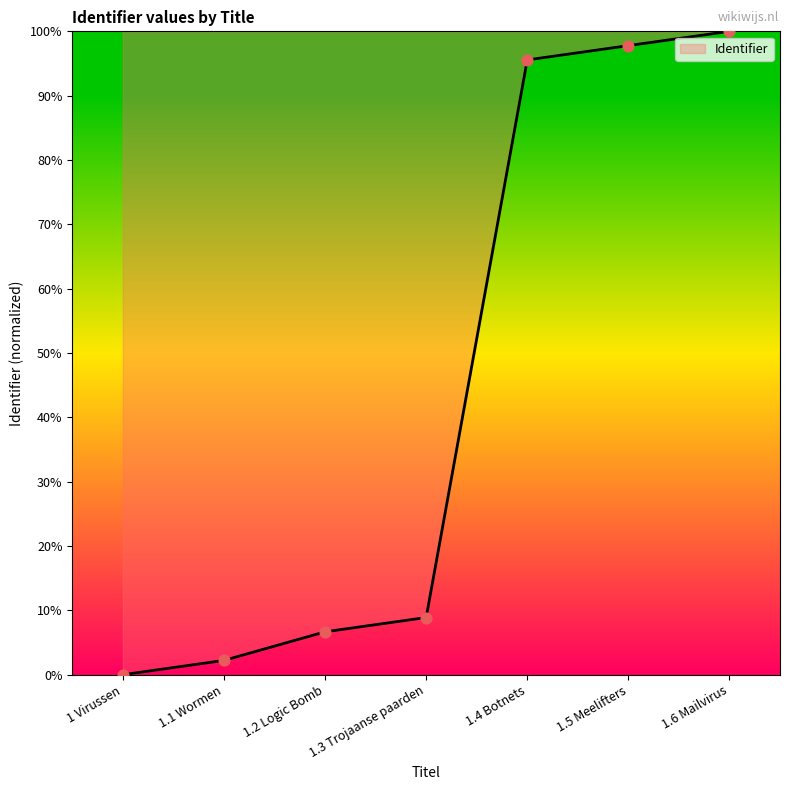

Which has a higher value, 1.3 Trojaanse paarden or 1 Virussen?

1.3 Trojaanse paarden